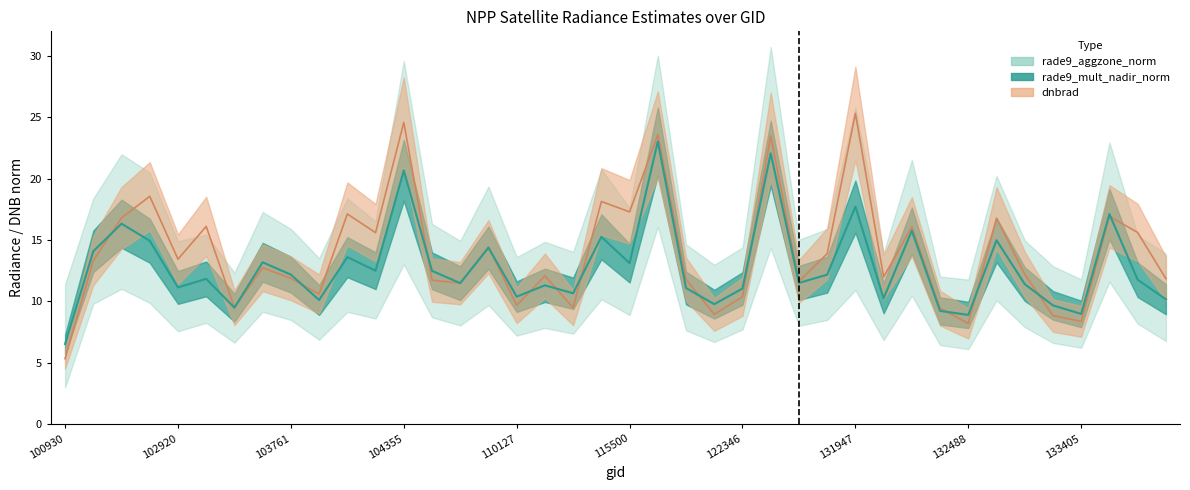

What is the minimum value for rade9_aggzone_norm?

6.5